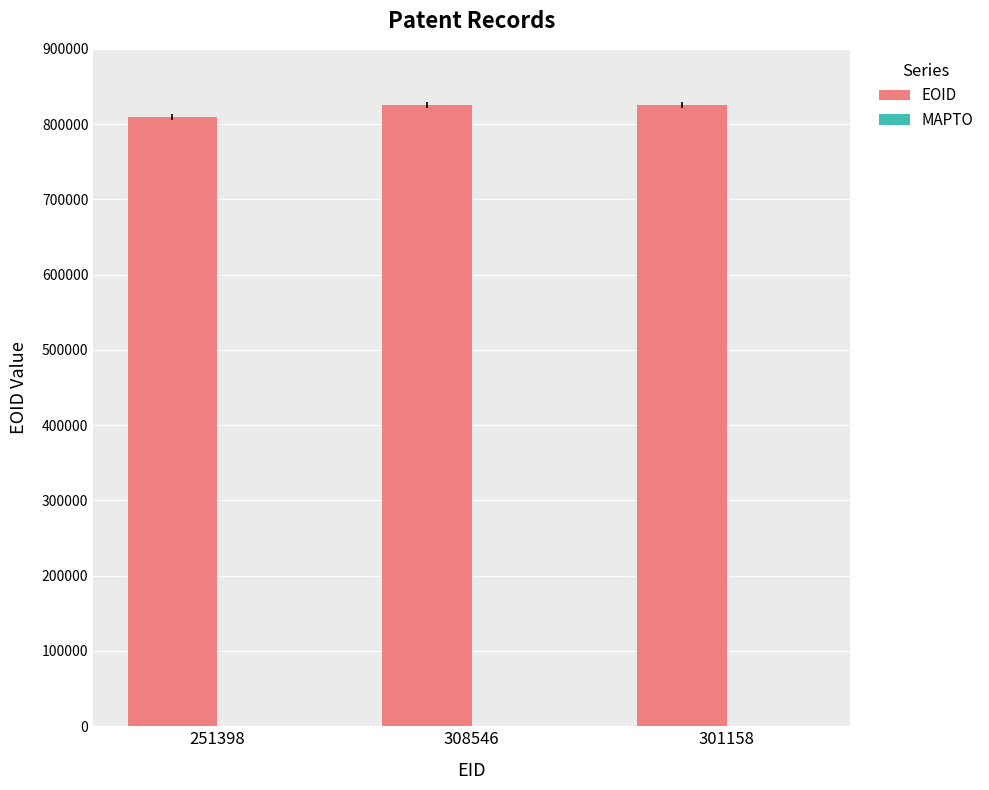

What is the label of the 3rd bar from the left?

301158